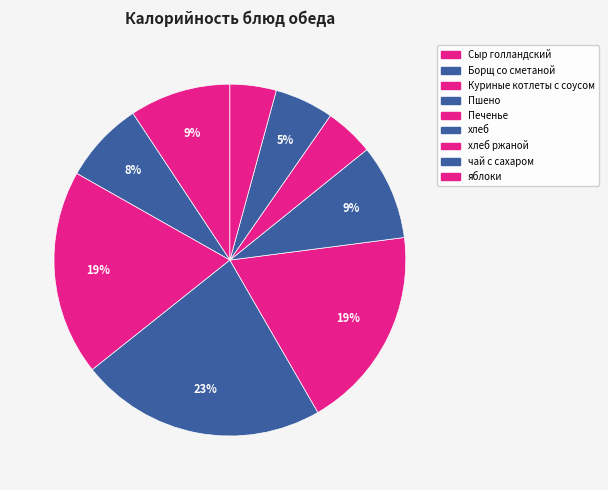

Which slice is the largest?

Пшено